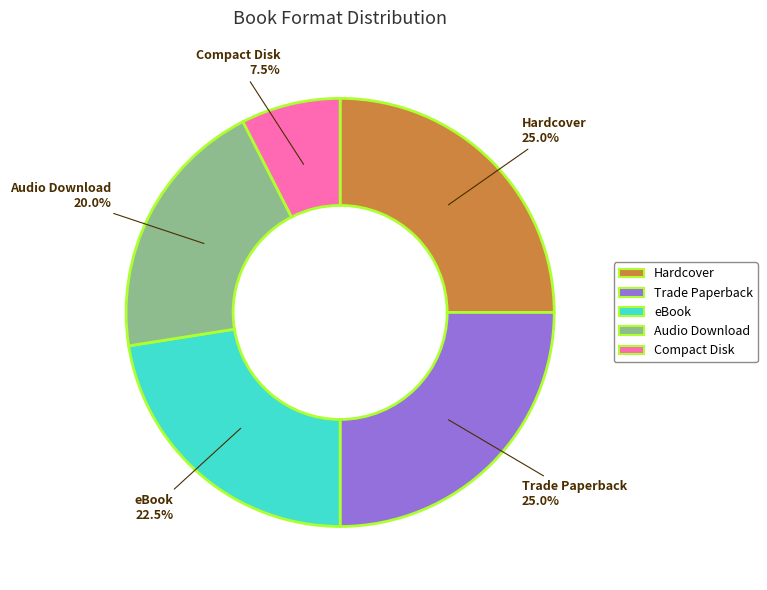

How many segments does this pie chart have?

5